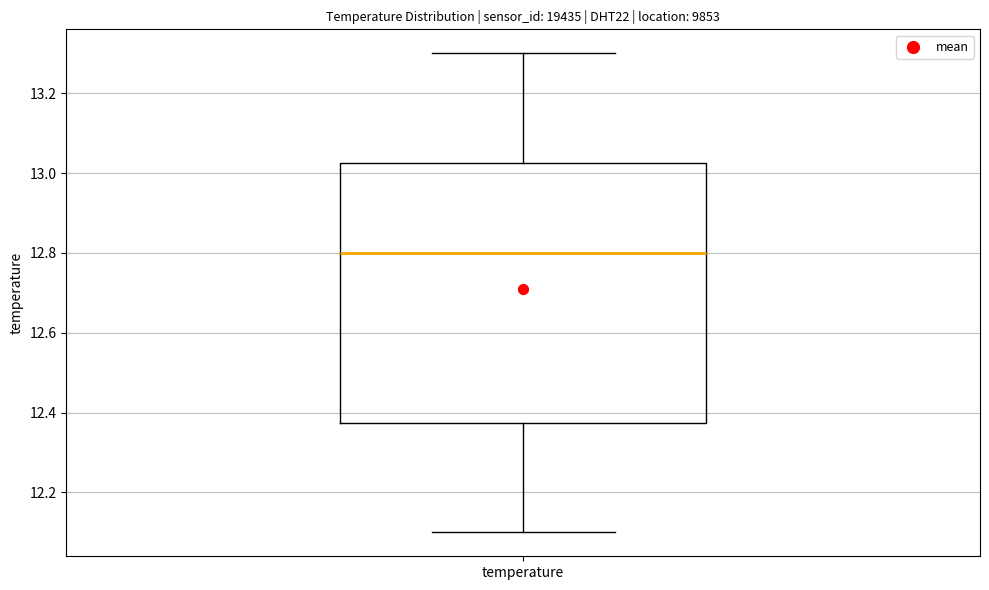

Where does the lower whisker of the box for temperature end on the y-axis? The values are not printed on the chart, so give them approximately, as read against the axis.

12.10